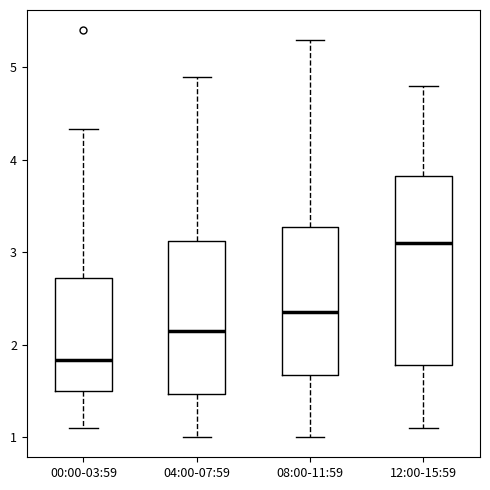

Reading left to right, read every box against the y-axis: the position of its median line, the range the box covers, and the ends of its whiskers. The values are not printed on the chart, so give them approximately, as read against the axis.

00:00-03:59: median 1.8, box 1.5 to 2.7, whiskers 1.1 to 4.3
04:00-07:59: median 2.2, box 1.5 to 3.1, whiskers 1.0 to 4.9
08:00-11:59: median 2.4, box 1.7 to 3.3, whiskers 1.0 to 5.3
12:00-15:59: median 3.1, box 1.8 to 3.8, whiskers 1.1 to 4.8